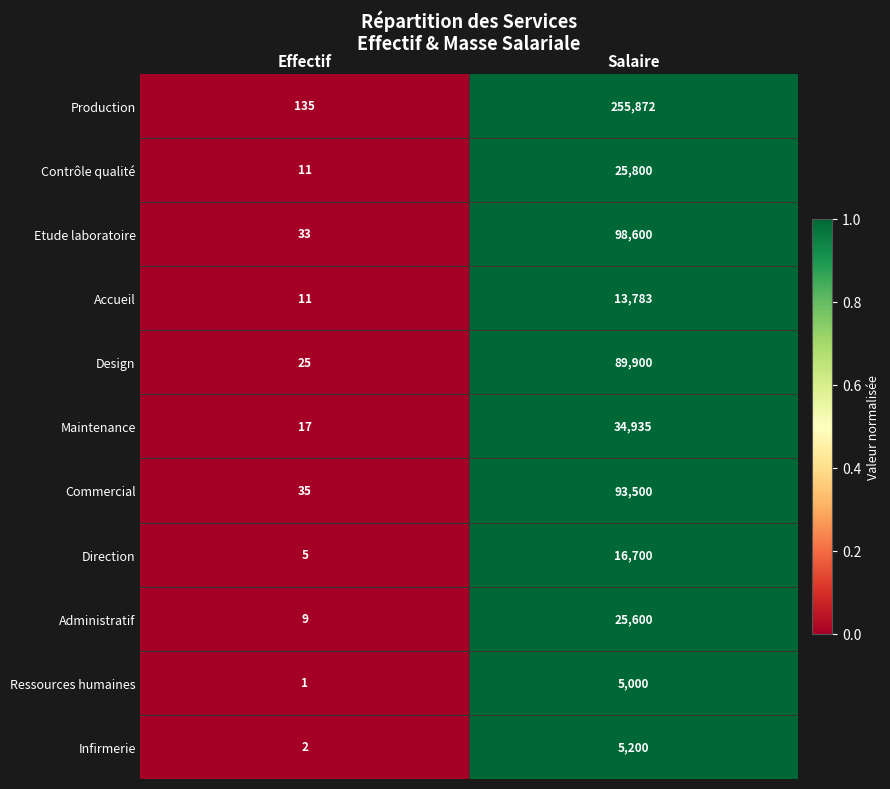

List the series in order of their peak value, highest first.

Production, Etude laboratoire, Commercial, Design, Maintenance, Contrôle qualité, Administratif, Direction, Accueil, Infirmerie, Ressources humaines